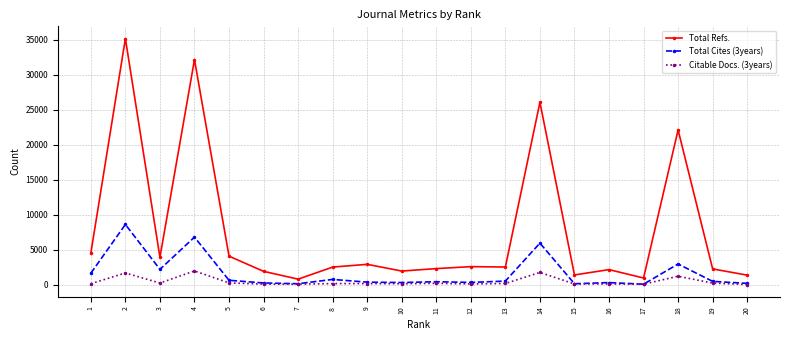

Between 2 and 5, which series saw the biggest shift?

Total Refs.